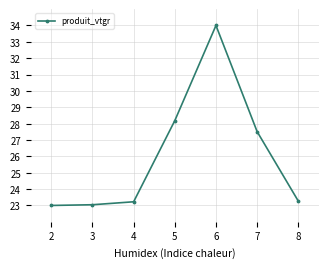

How many lines are shown in the chart?

1